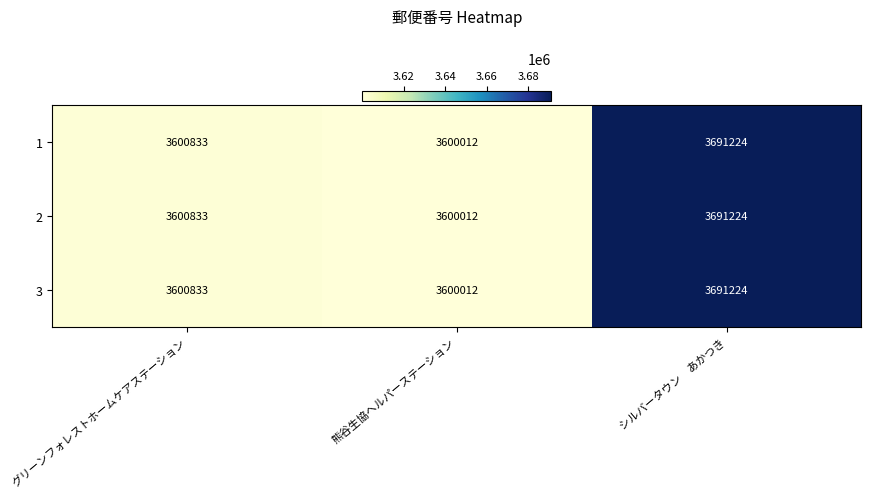

Which category has the highest value across all series?

シルバータウン　あかつき